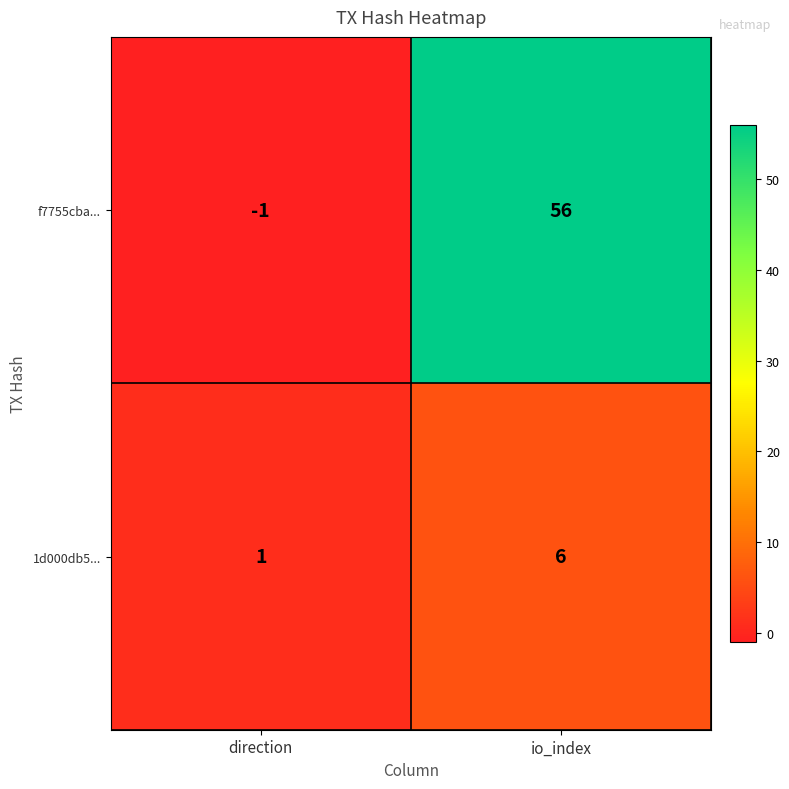

Which series has the largest total across all categories?

f7755cba...